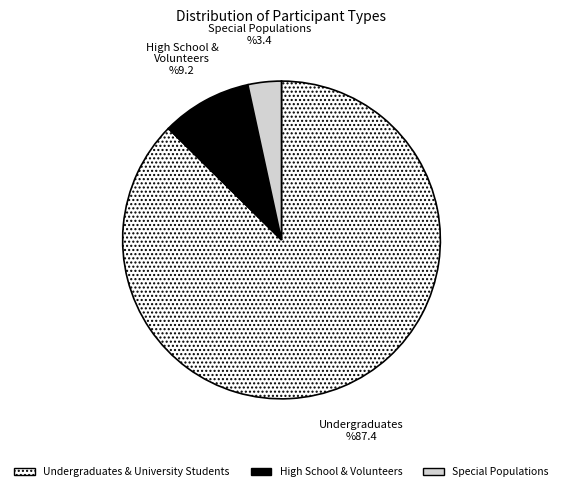

Does any single category account for the majority?

Yes